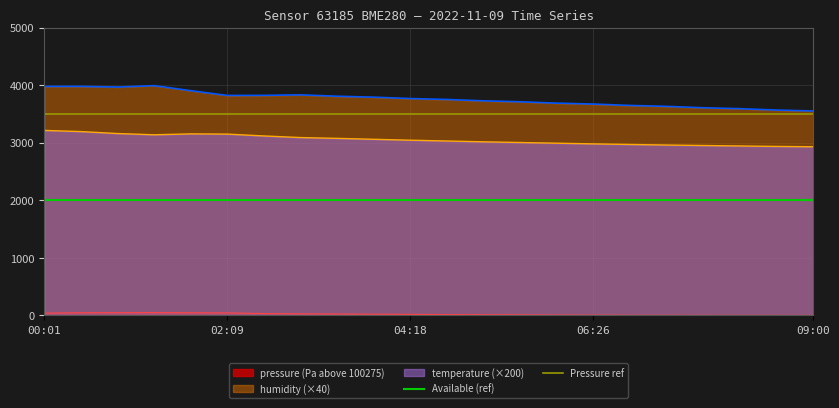

What is the lowest value of the temperature (×200) series?

2930.0